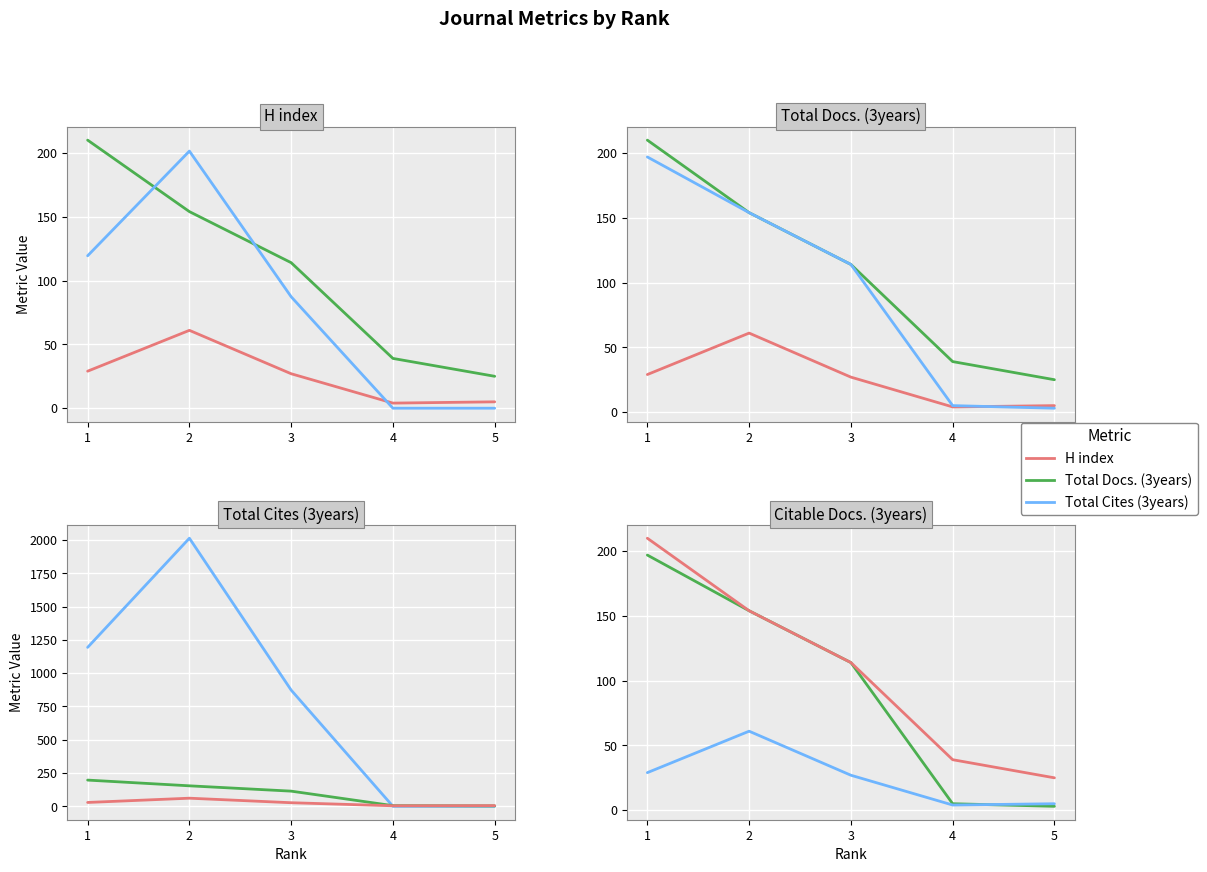

Count the Total Cites (3years) values in the range 0 to 1194.

4